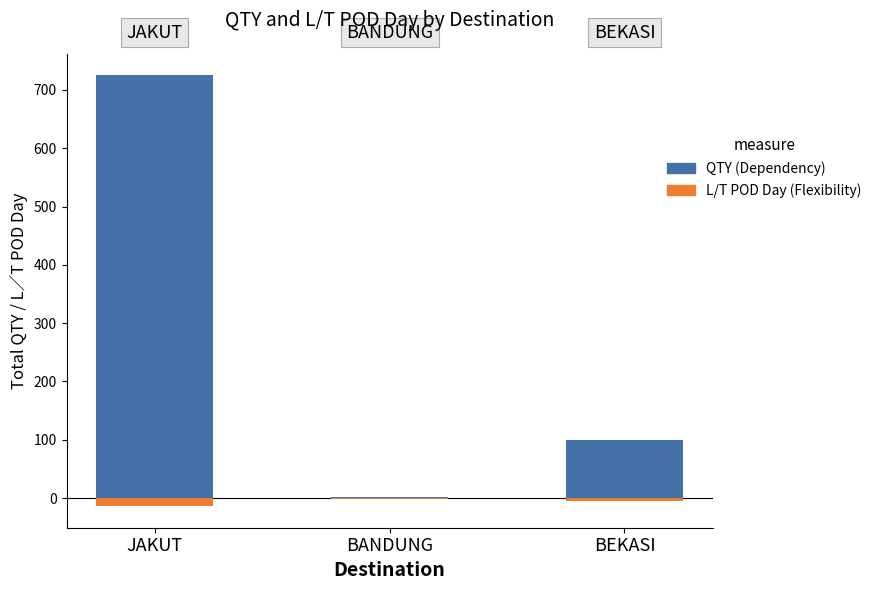

What are all the series names shown in the legend?

QTY (Dependency), L/T POD Day (Flexibility)